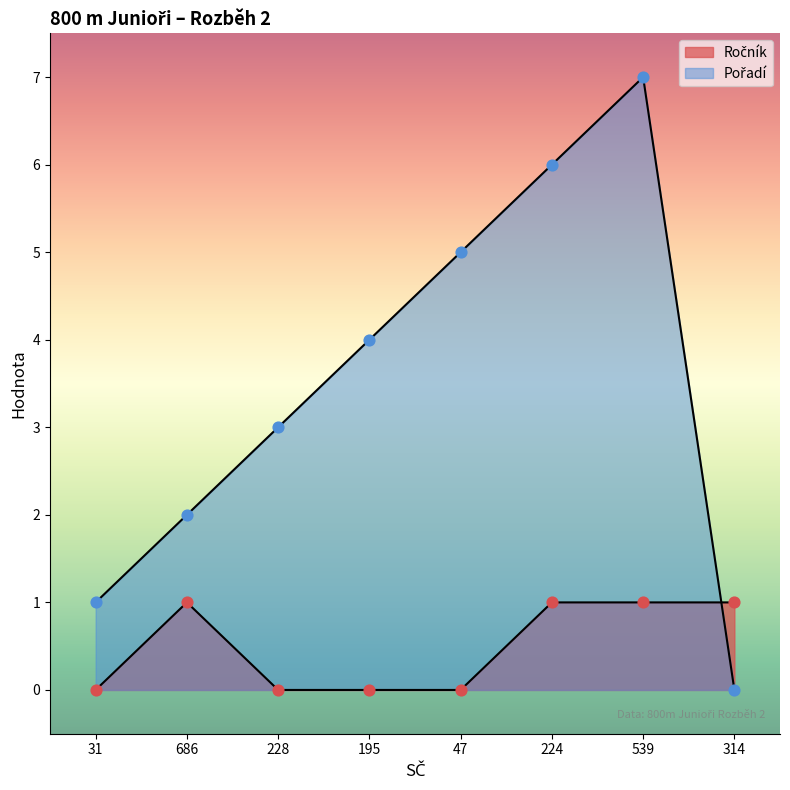

Which series contains the highest Y value?

Pořadí